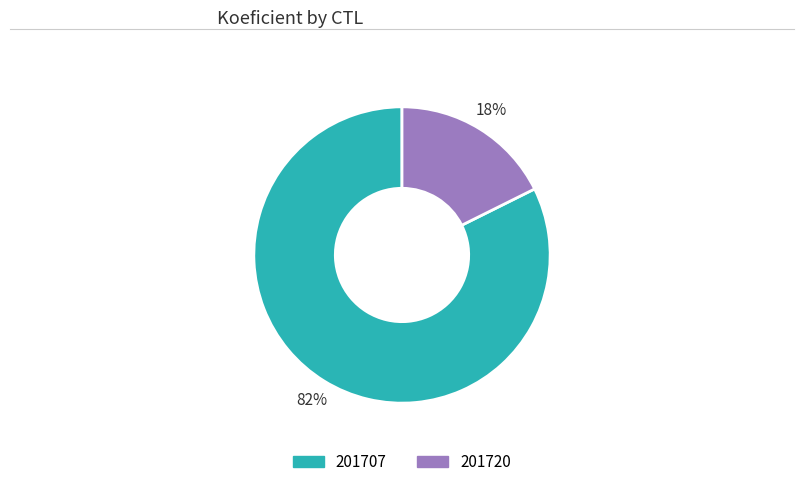

The 201707 slice represents 82% of the pie. True or false?

True